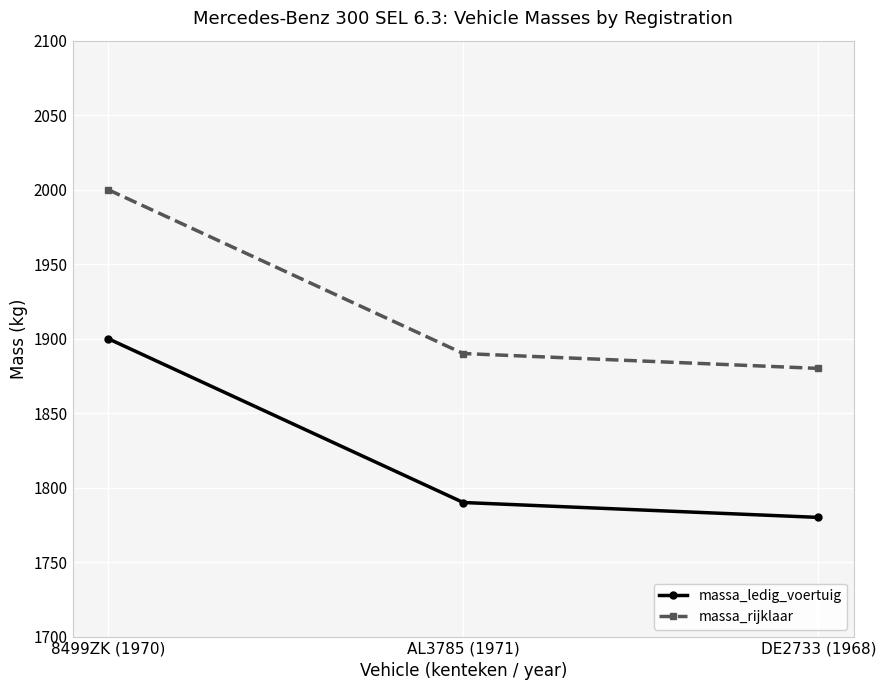

Where does the massa_rijklaar series first go above 1890?

8499ZK (1970)